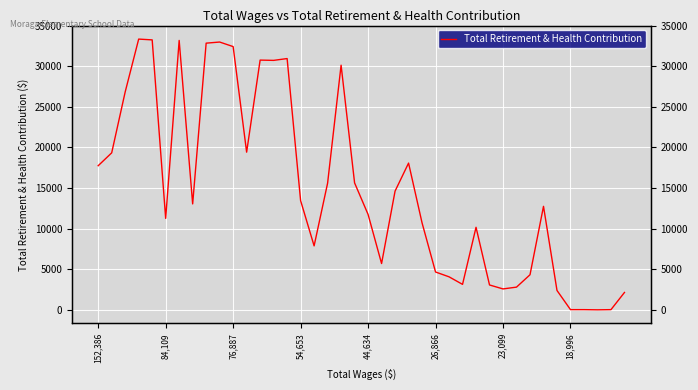

How many data points are less than 13037?

20